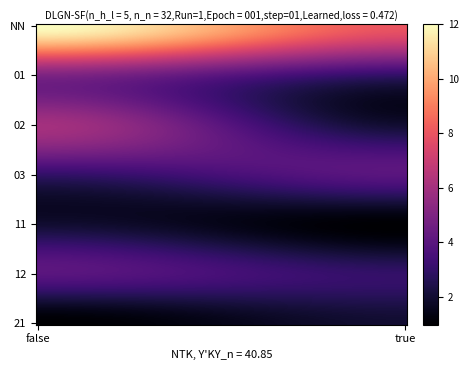

Count the number of data series in this chart.

7